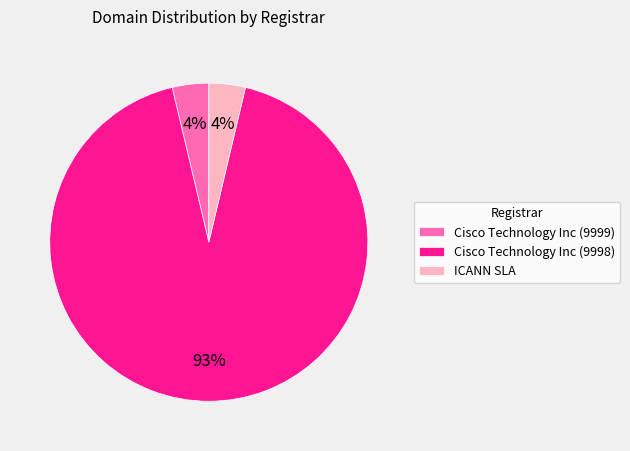

Between Cisco Technology Inc (9998) and ICANN SLA, which is larger?

Cisco Technology Inc (9998)